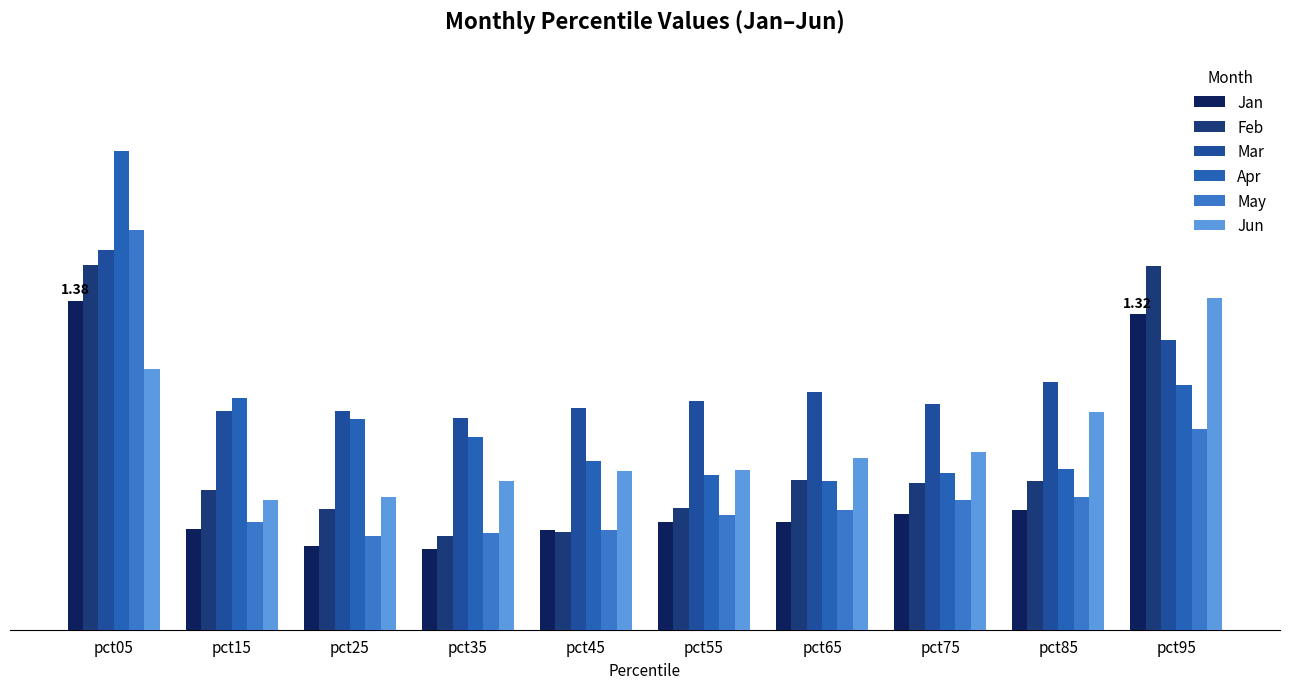

What is the minimum value for Jun?

0.5